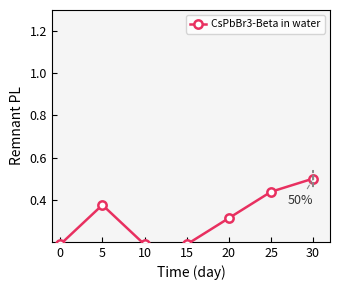

The value at 0 is 0.2. True or false?

True